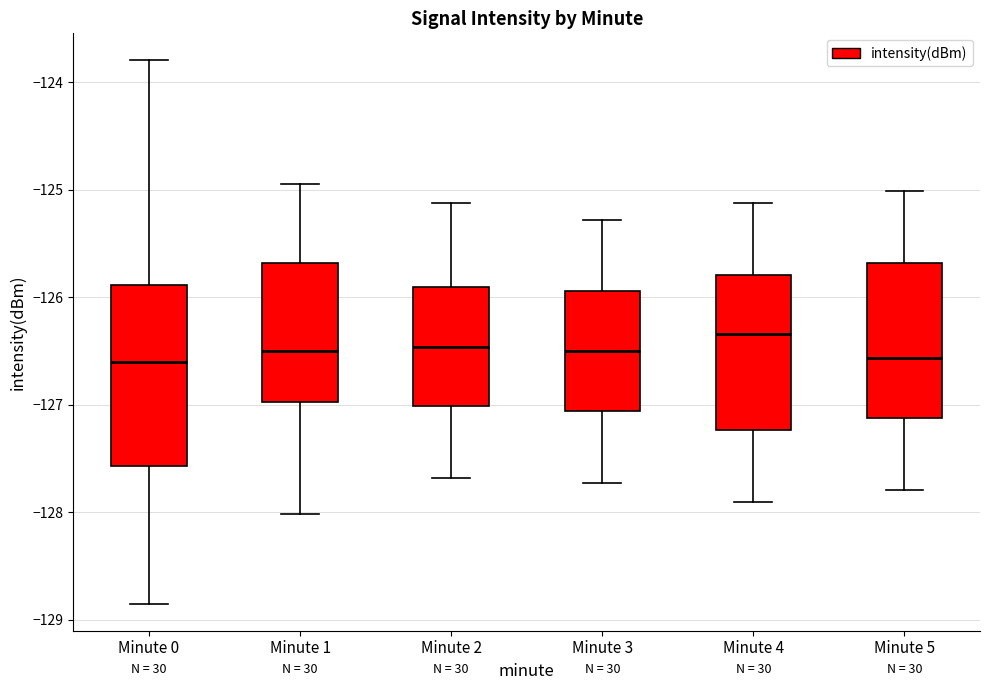

Comparing the boxes themselves (not the whiskers), which one is the tallest?

Minute 0